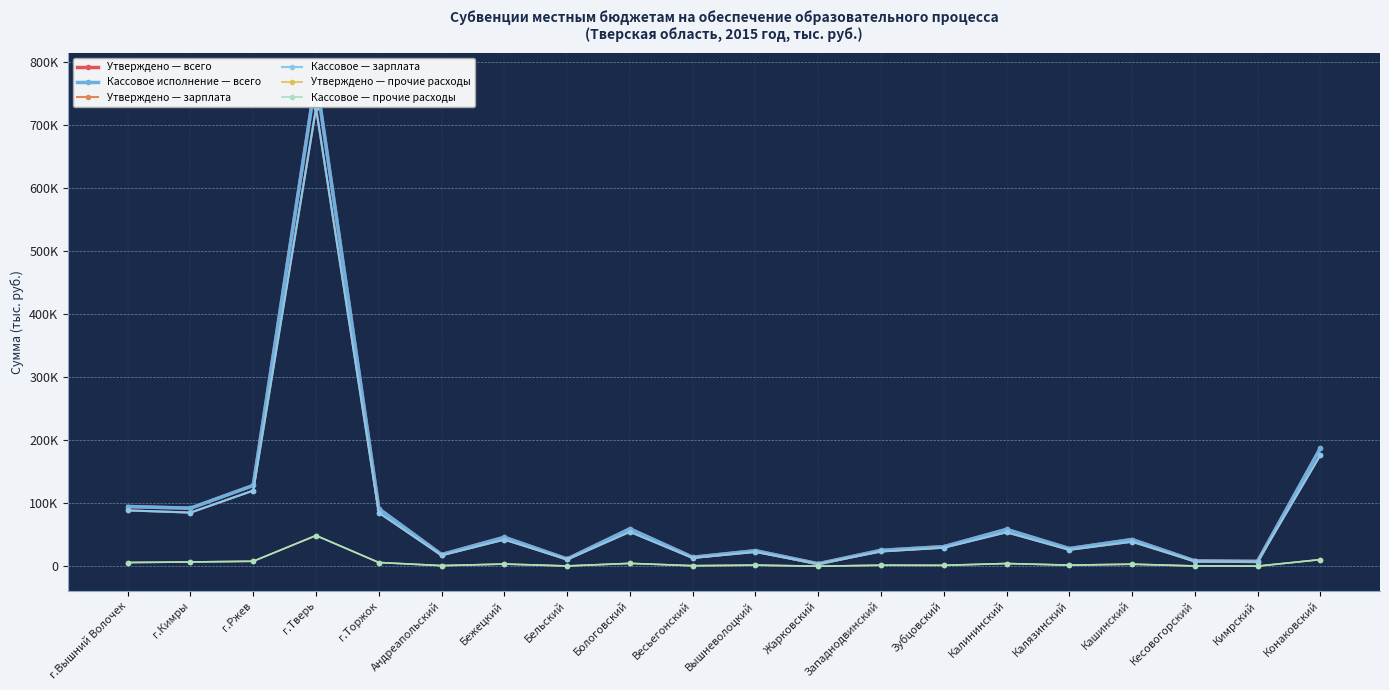

True or false: Кассовое исполнение — всего and Кассовое — прочие расходы intersect in this chart.

False